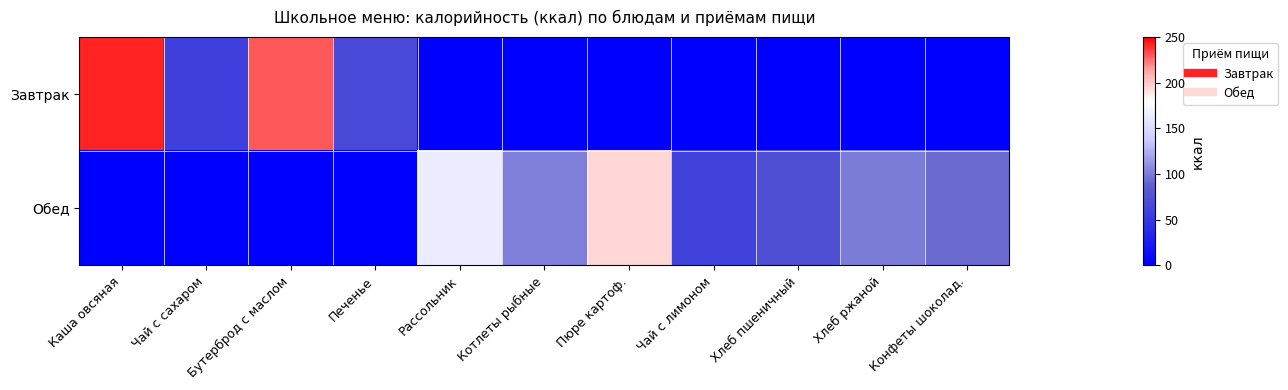

Which series has the widest spread of values?

Завтрак